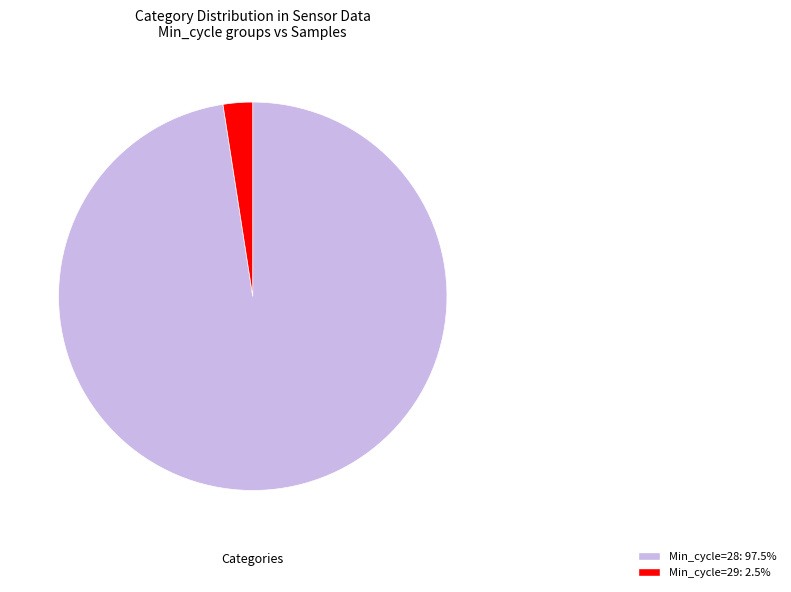

Is there a majority slice in this chart?

Yes